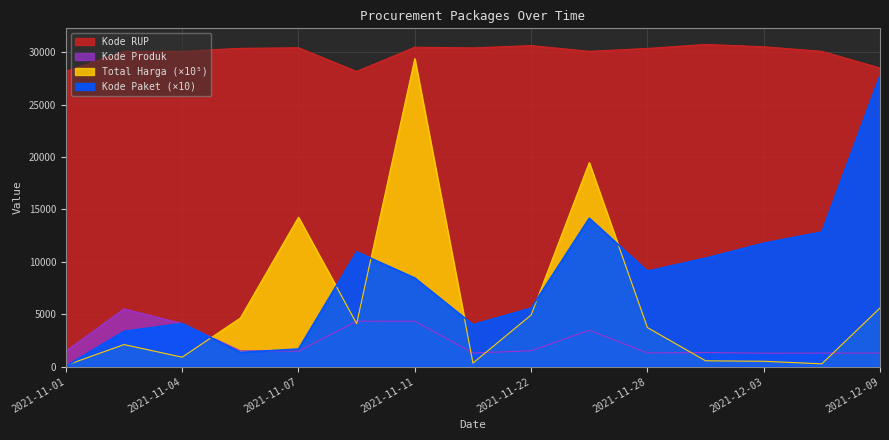

Which series has the largest total across all categories?

Kode RUP